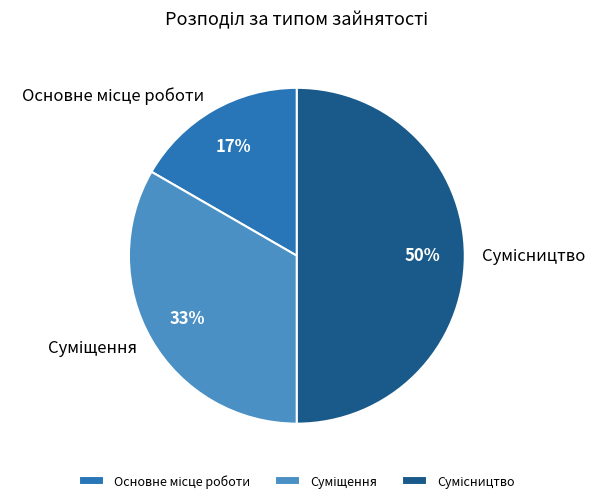

To the nearest percent, what is the difference between the largest and smallest slice percentages?

33%